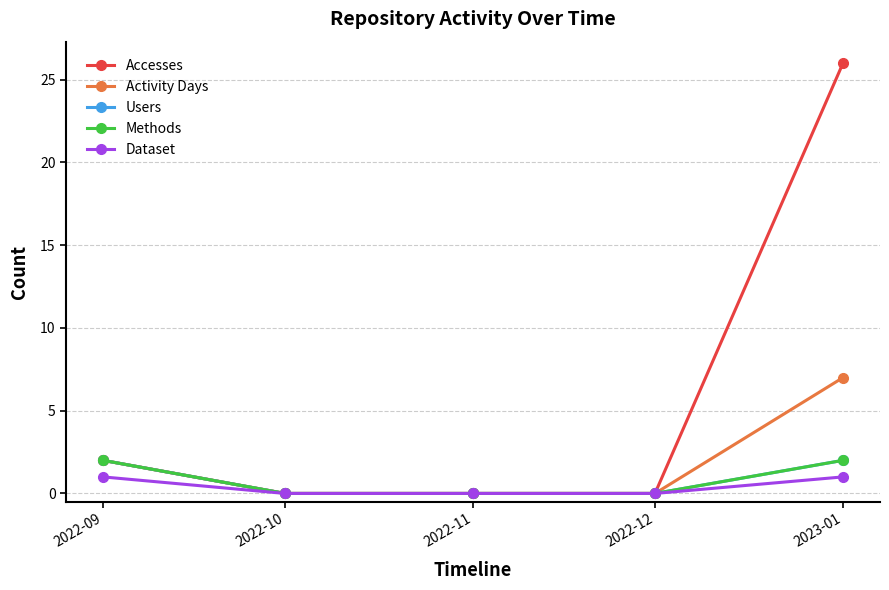

Reading right to left, transcribe all the data shown in this chart.

Accesses: 26	0	0	0	2
Activity Days: 7	0	0	0	2
Users: 2	0	0	0	2
Methods: 2	0	0	0	2
Dataset: 1	0	0	0	1